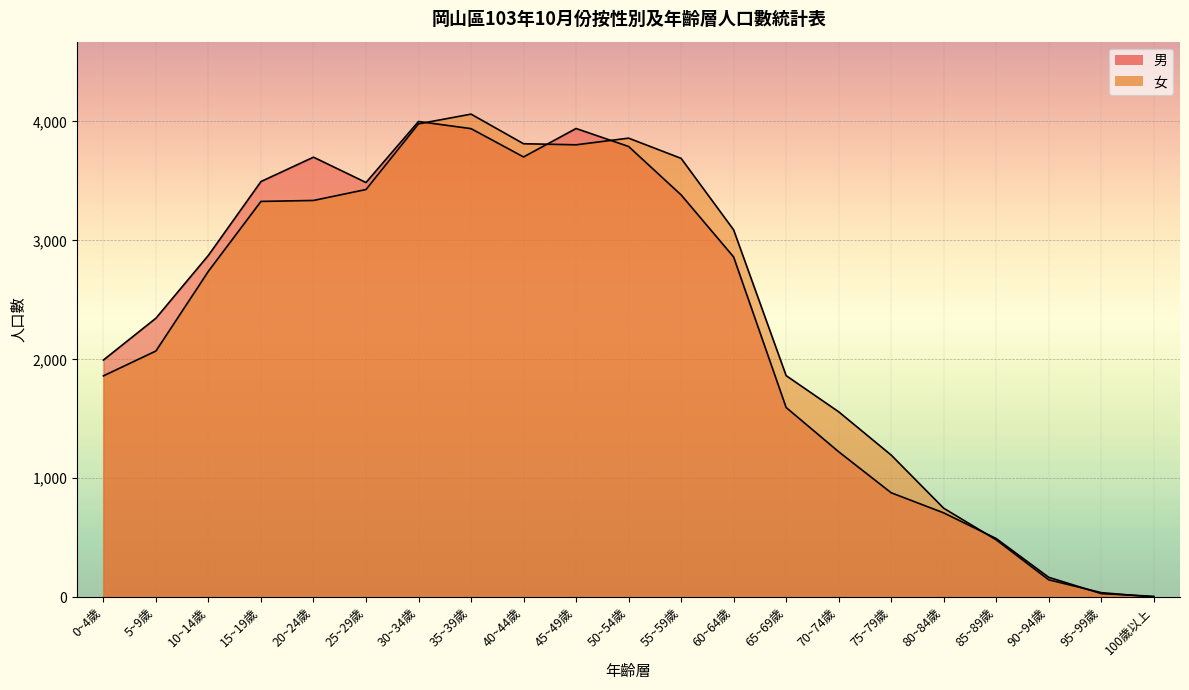

What is the value of the 男 point at the 9th from the left?

3702